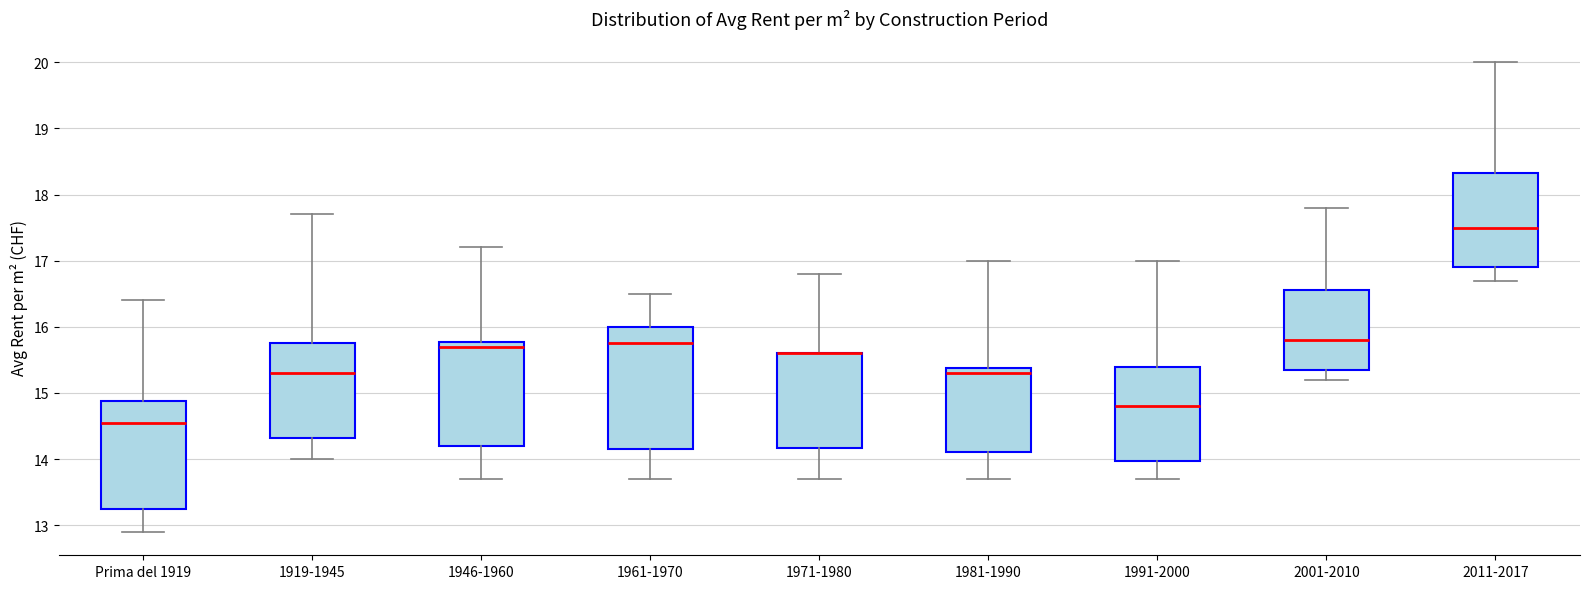

Reading left to right, read every box against the y-axis: the position of its median line, the range the box covers, and the ends of its whiskers. The values are not printed on the chart, so give them approximately, as read against the axis.

Prima del 1919: median 14.6, box 13.3 to 14.9, whiskers 12.9 to 16.4
1919-1945: median 15.3, box 14.3 to 15.8, whiskers 14.0 to 17.7
1946-1960: median 15.7, box 14.2 to 15.8, whiskers 13.7 to 17.2
1961-1970: median 15.8, box 14.2 to 16.0, whiskers 13.7 to 16.5
1971-1980: median 15.6 (drawn on the box's upper edge), box 14.2 to 15.6, whiskers 13.7 to 16.8
1981-1990: median 15.3, box 14.1 to 15.4, whiskers 13.7 to 17.0
1991-2000: median 14.8, box 14.0 to 15.4, whiskers 13.7 to 17.0
2001-2010: median 15.8, box 15.4 to 16.6, whiskers 15.2 to 17.8
2011-2017: median 17.5, box 16.9 to 18.3, whiskers 16.7 to 20.0